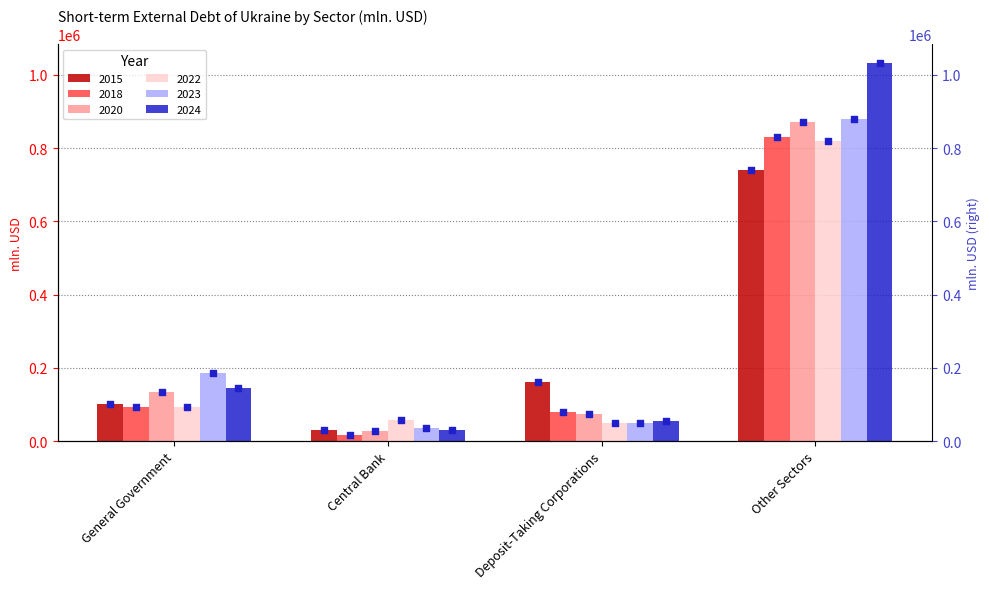

At how many categories does at least one series exceed 58409?

4